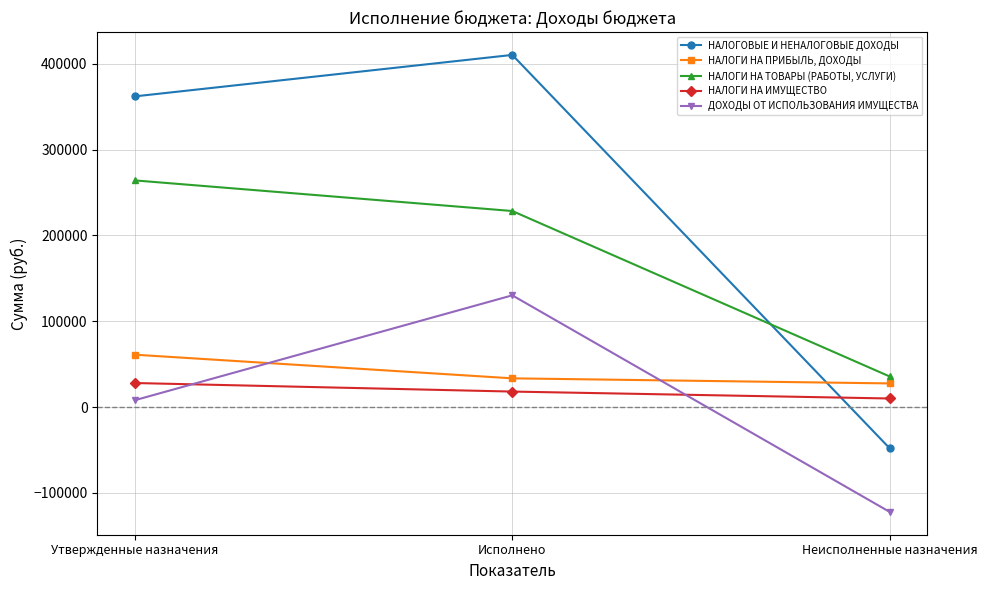

Count the number of categories in the chart.

3